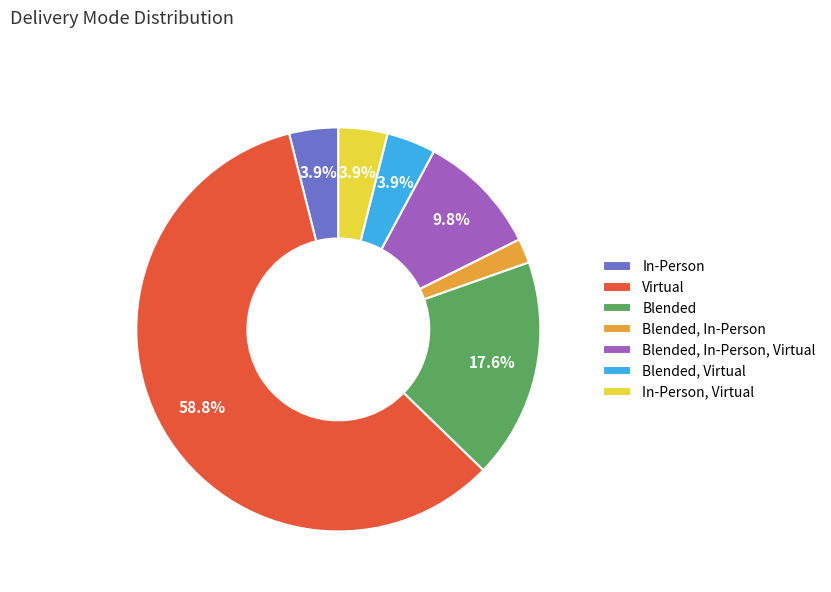

Does any single category account for the majority?

Yes